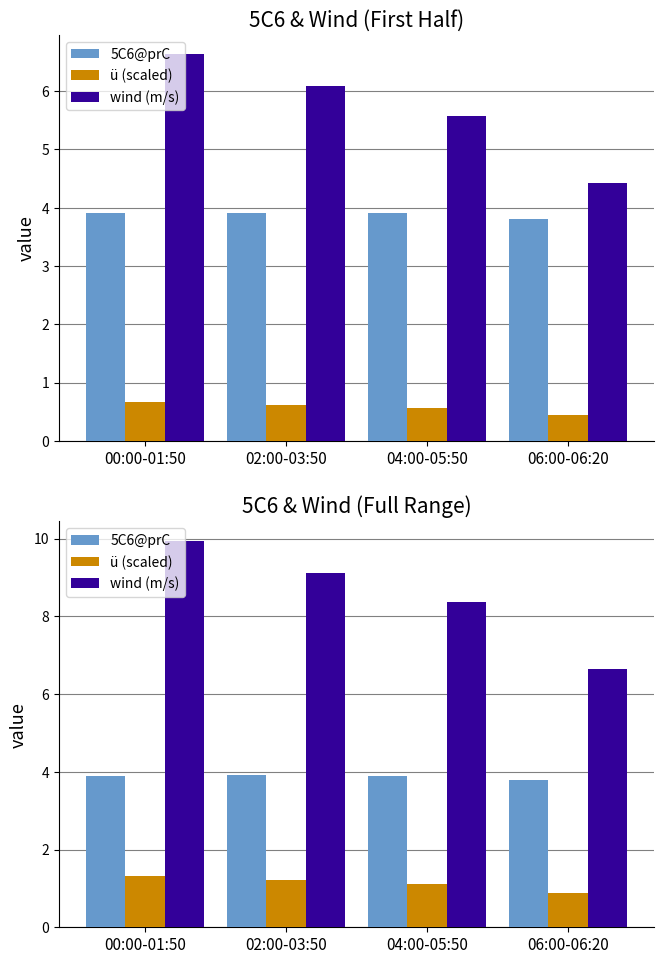

What is the label of the 4th bar from the right?

00:00-01:50